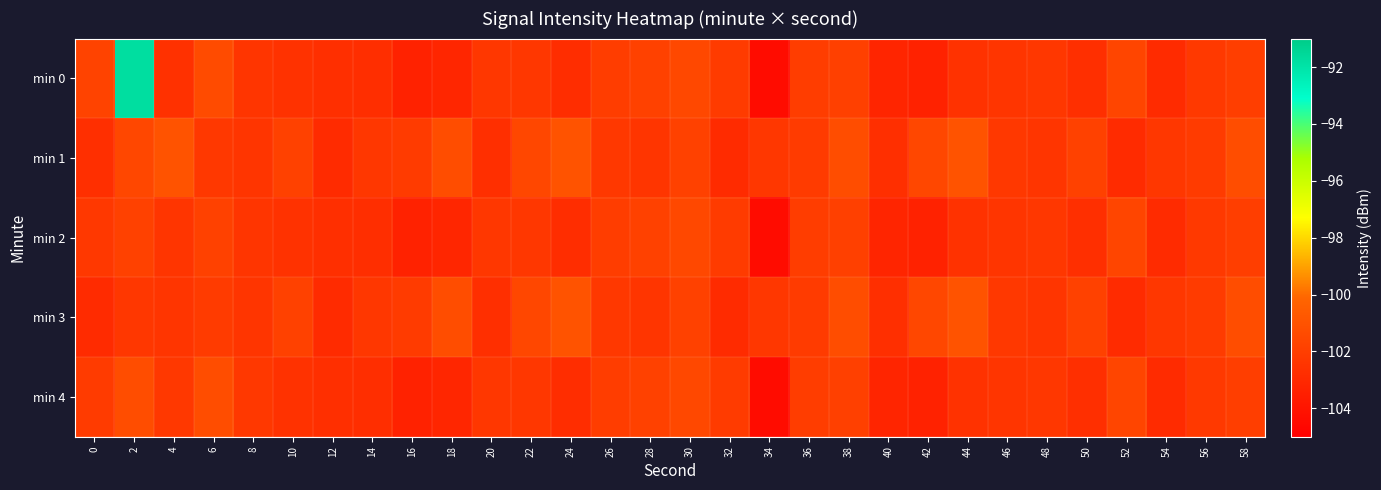

What is the spread (max minus min) of values at 22?

0.8